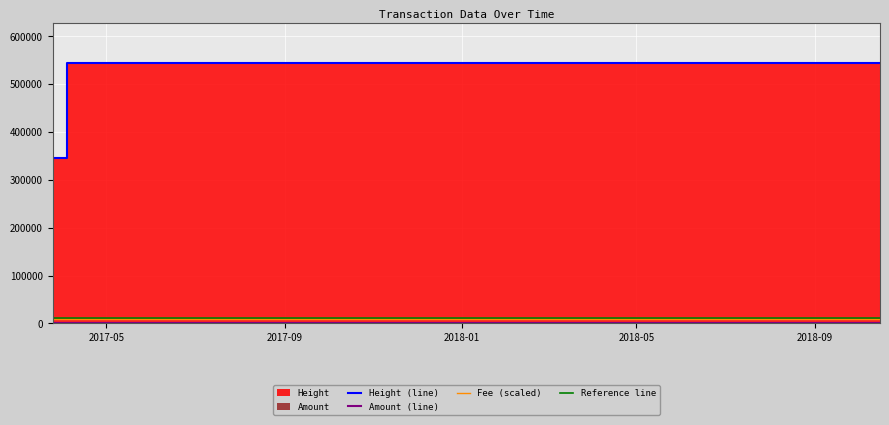

Reading left to right, list all the values displayed in this chart.

Amount: 2100	2099	2	1
Fee: 10000	10000	10001	10000
Height: 341818	341821	345208	545322